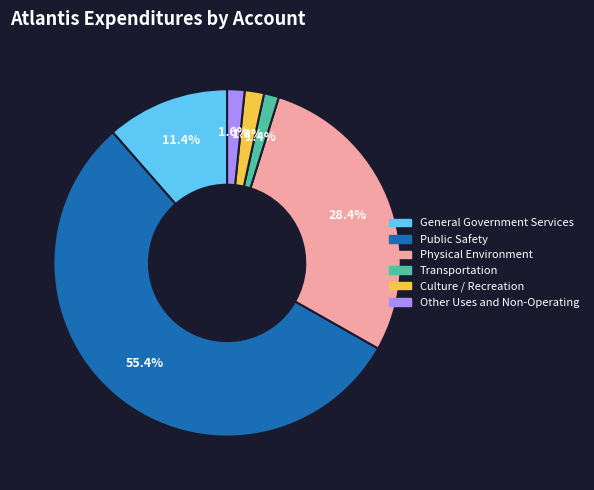

The Other Uses and Non-Operating slice represents 10% of the pie. True or false?

False